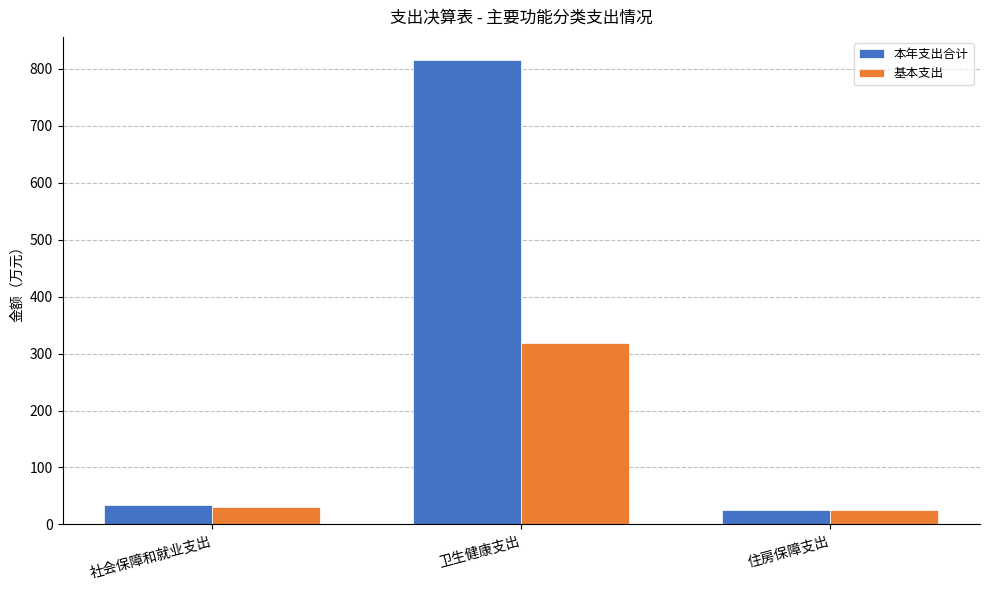

What is the sum of all 本年支出合计 values?

874.4